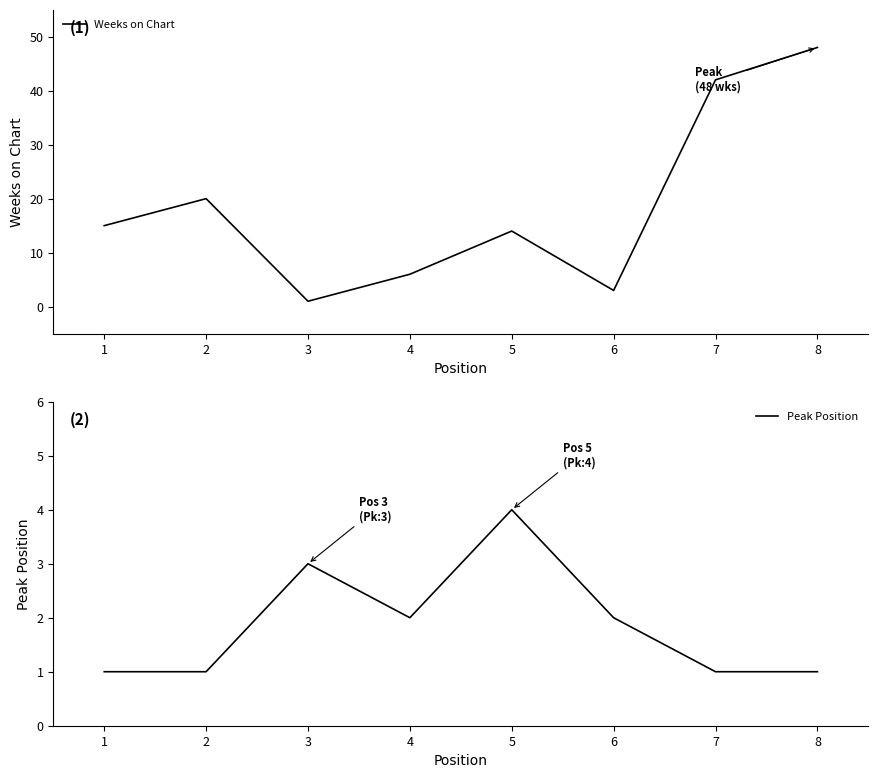

Where is the first local maximum for Peak Position?

3